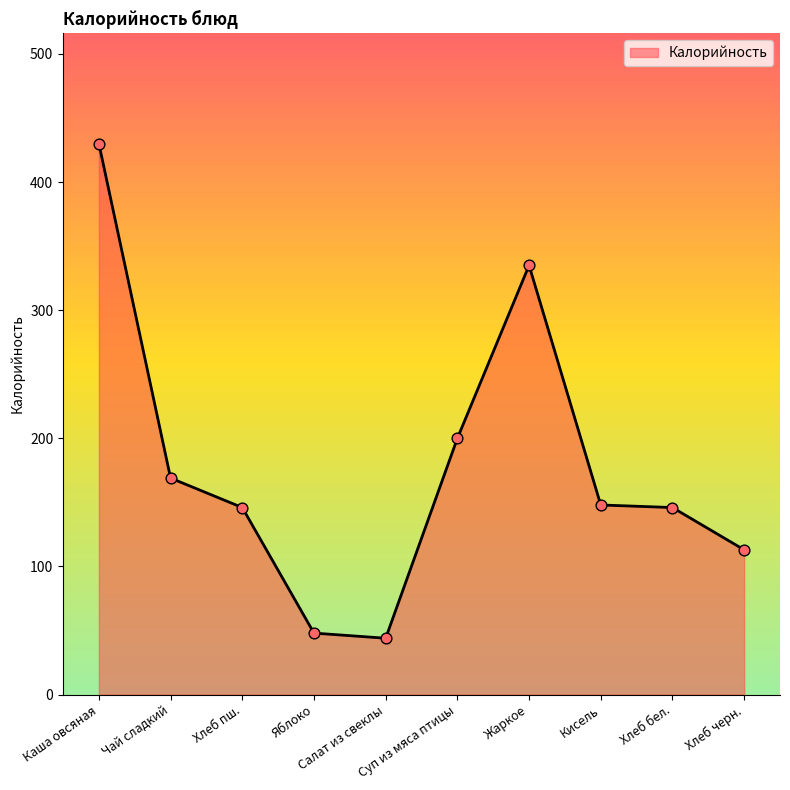

Which has a higher value, Каша овсяная or Хлеб пш.?

Каша овсяная